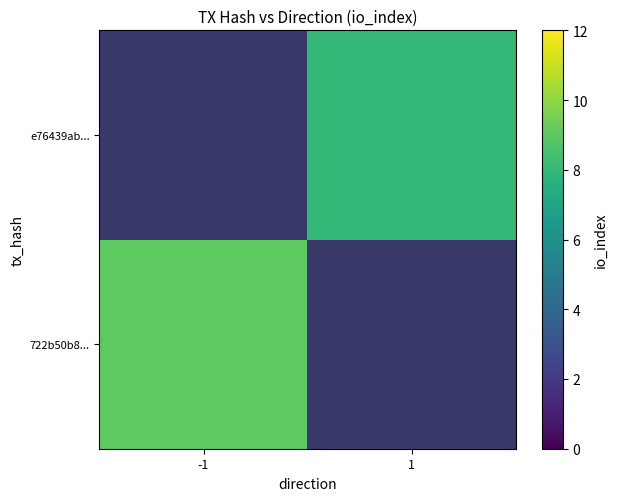

Is it true that 722b50b8... equals 2.9 at -1?

False